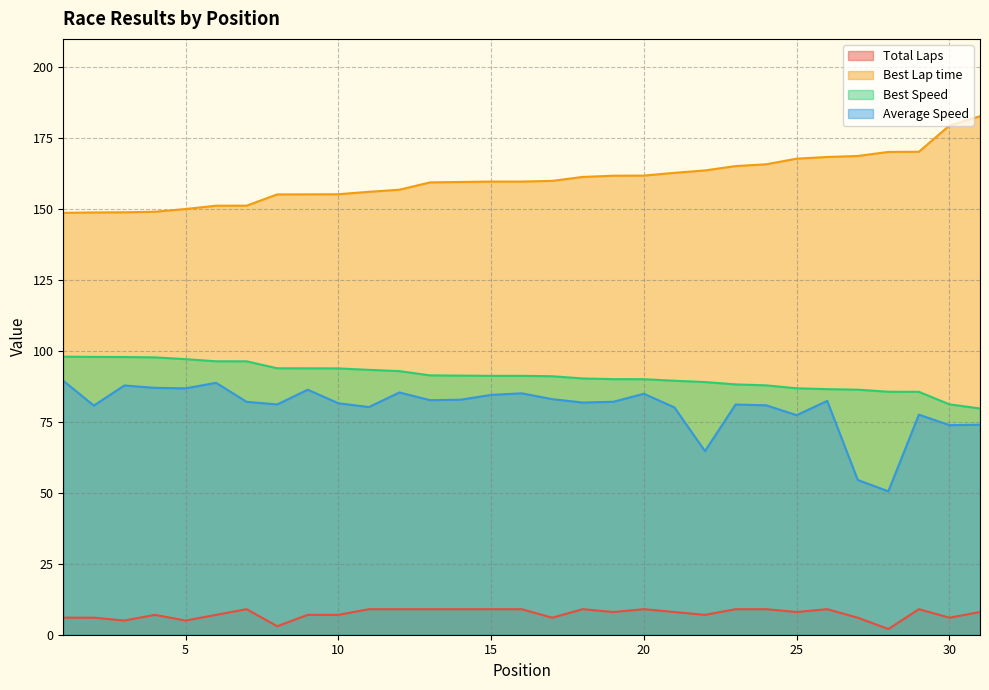

Which category has the highest value across all series?

31